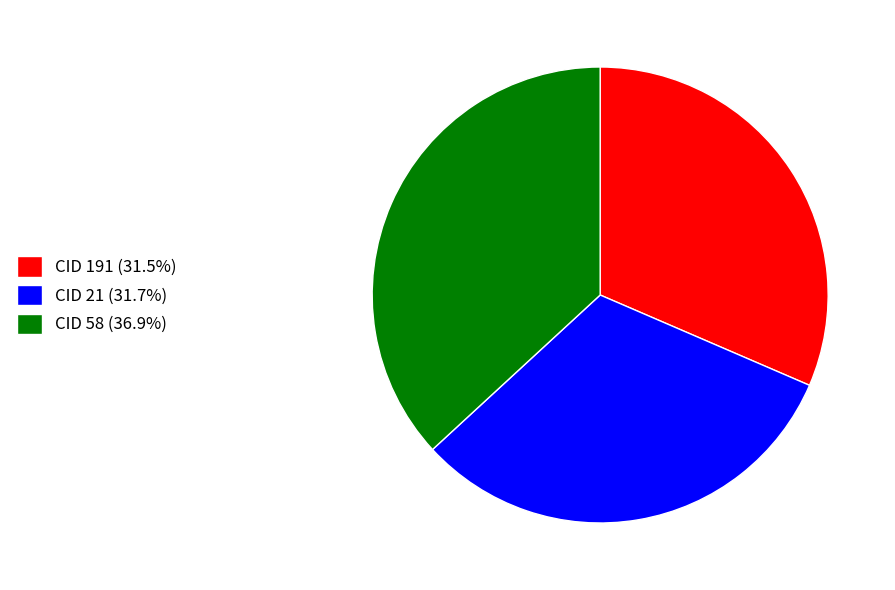

Does any single category account for the majority?

No